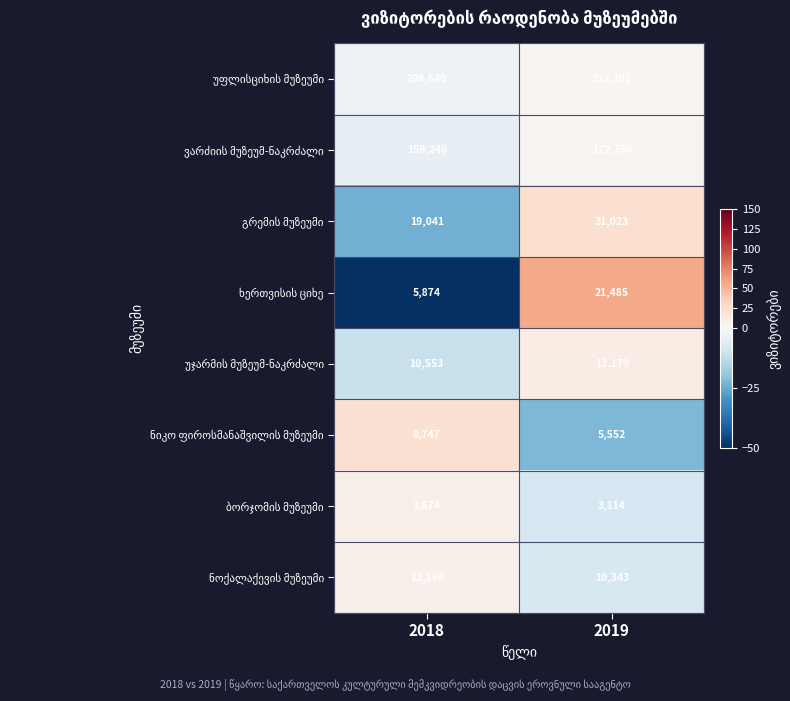

At which category is the sum across all series the highest?

2019